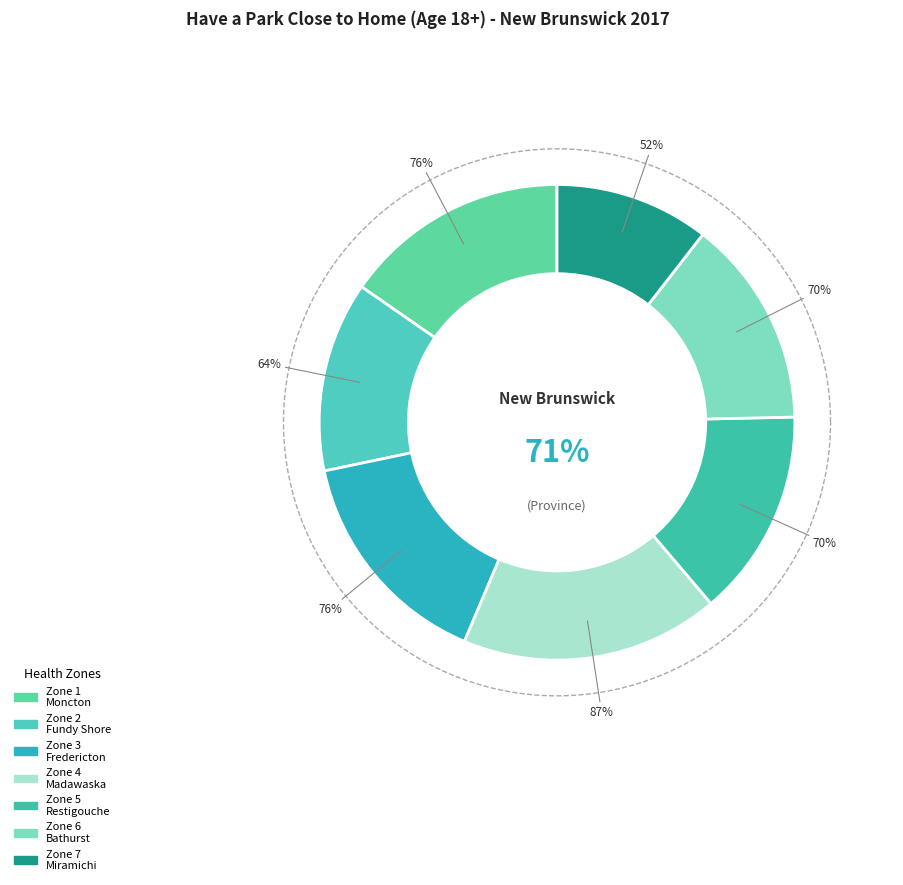

The Zone 5 - Restigouche Area slice represents 28% of the pie. True or false?

False